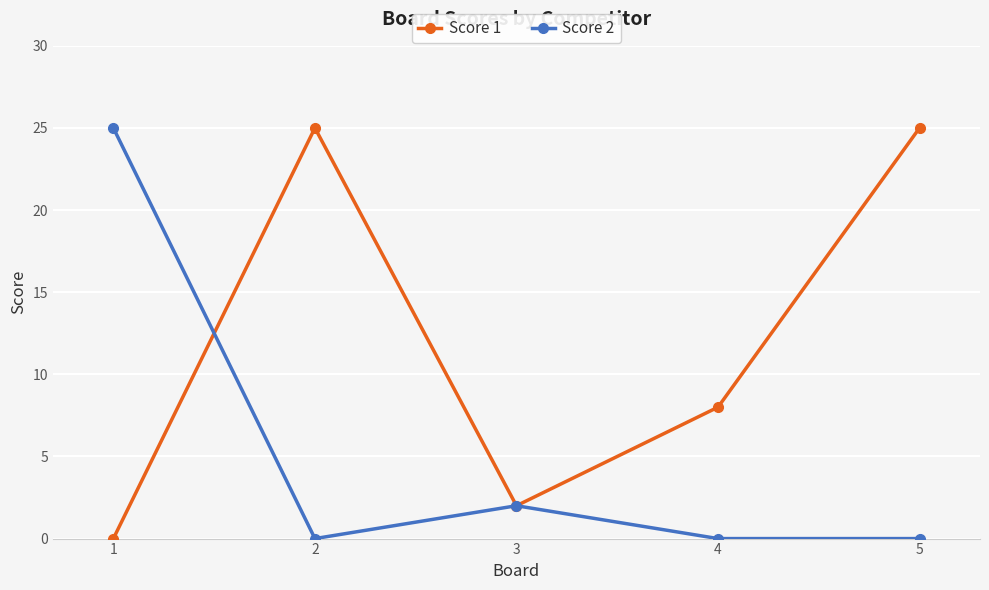

Where do Score 2 and Score 1 first cross each other?

1 and 2